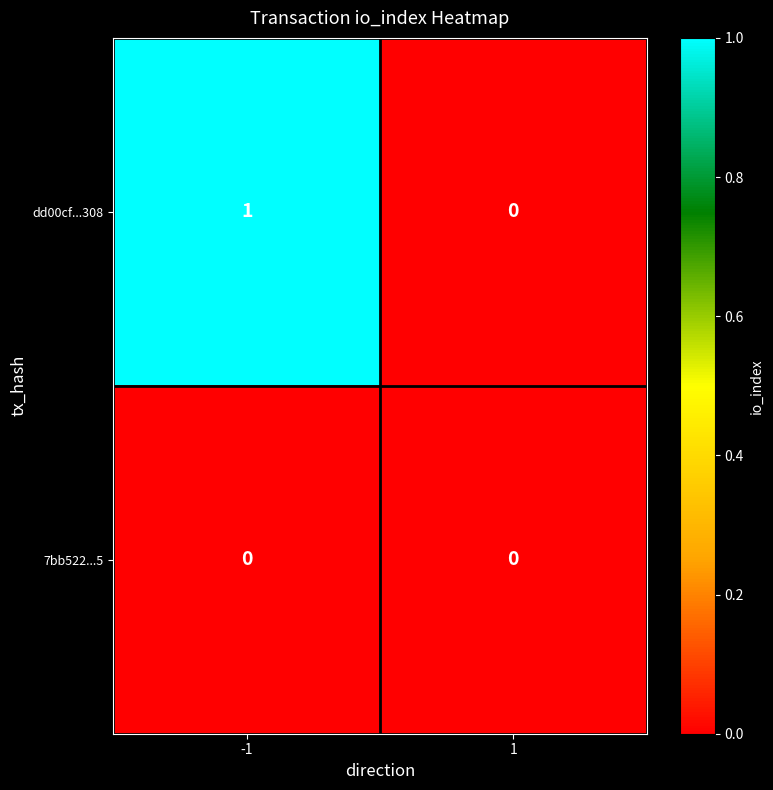

Is it true that dd00cf...308 equals 2 at -1?

False